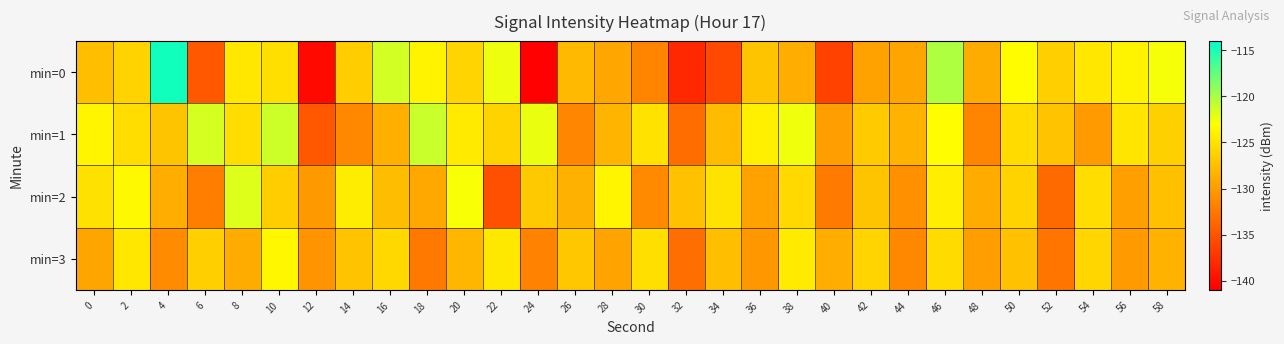

List the series in order of their peak value, highest first.

min=0, min=1, min=2, min=3